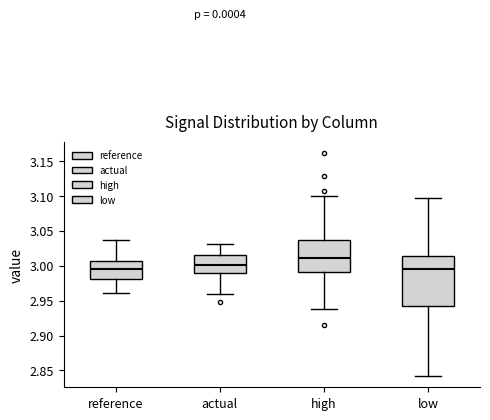

Reading left to right, read every box against the y-axis: the position of its median line, the range the box covers, and the ends of its whiskers. The values are not printed on the chart, so give them approximately, as read against the axis.

reference: median 2.995, box 2.980 to 3.005, whiskers 2.960 to 3.035
actual: median 3.000, box 2.990 to 3.015, whiskers 2.960 to 3.030
high: median 3.010, box 2.990 to 3.035, whiskers 2.940 to 3.100
low: median 2.995, box 2.940 to 3.015, whiskers 2.840 to 3.095